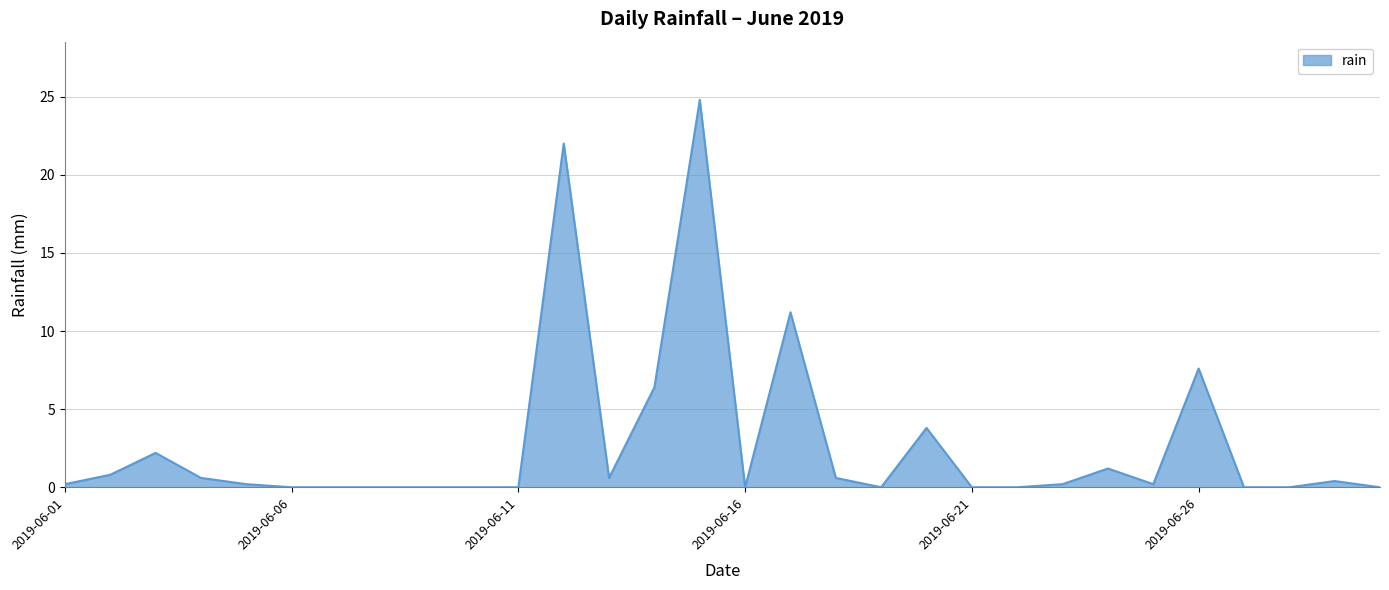

What is the difference between the maximum and minimum values?

24.8